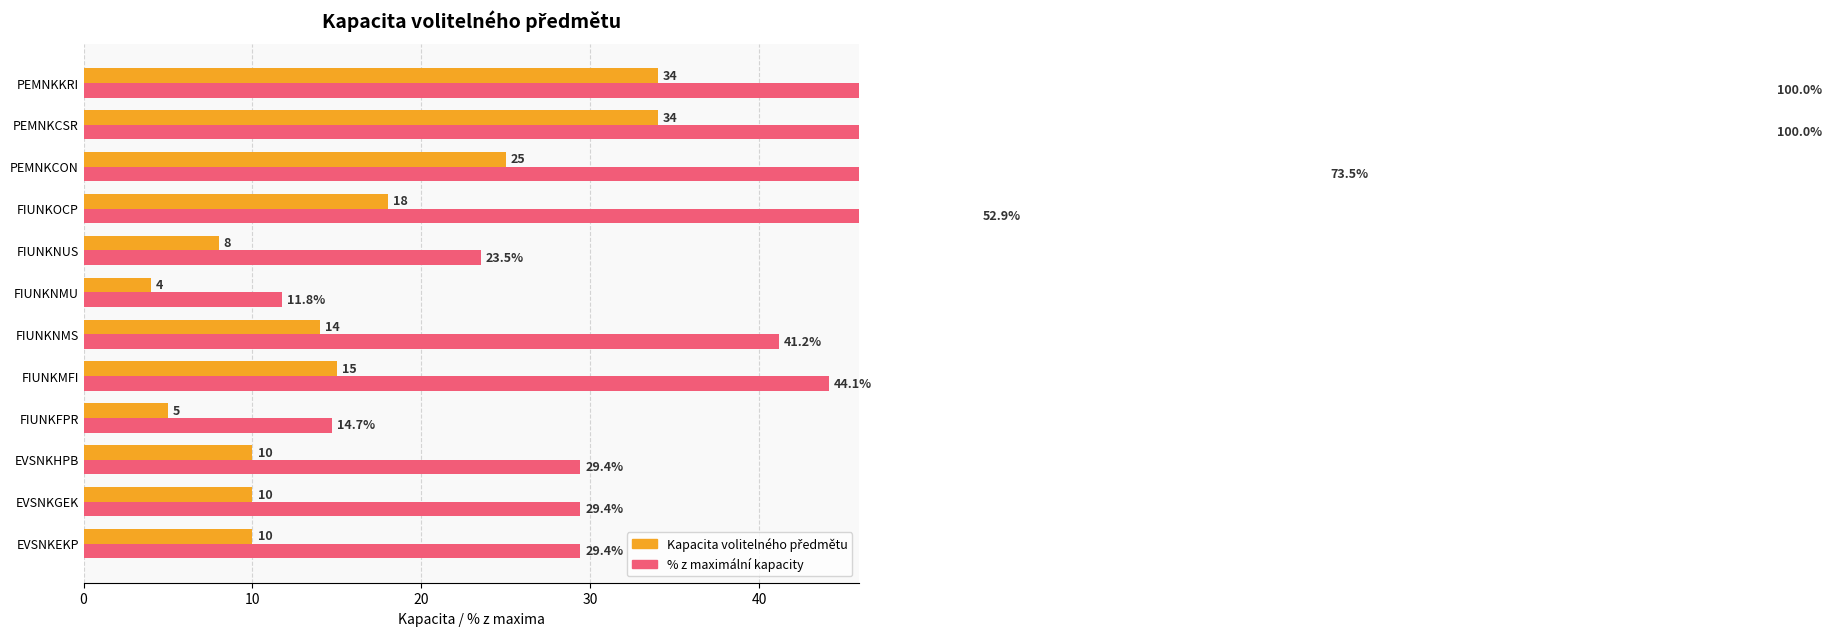

Reading left to right, what are all the values shown in this chart?

Kapacita volitelného předmětu: 10.0	10.0	10.0	5.0	15.0	14.0	4.0	8.0	18.0	25.0	34.0	34.0
% z maximální kapacity: 29.4	29.4	29.4	14.7	44.1	41.2	11.8	23.5	52.9	73.5	100.0	100.0